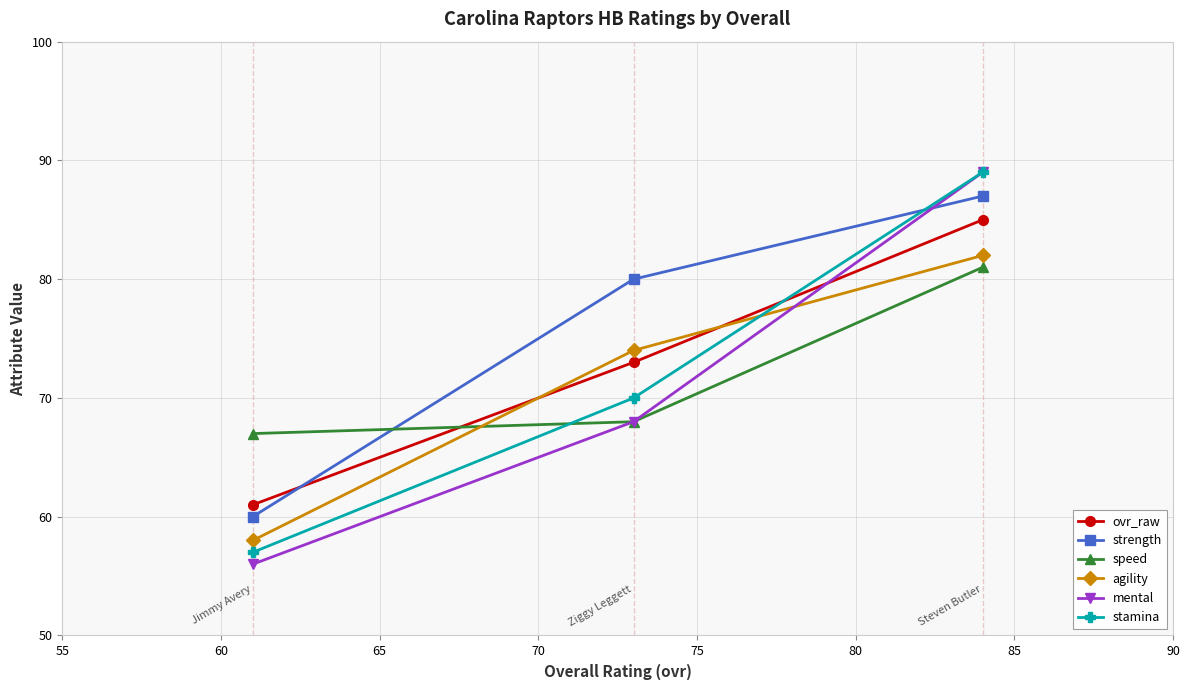

Which series has the largest total across all categories?

strength